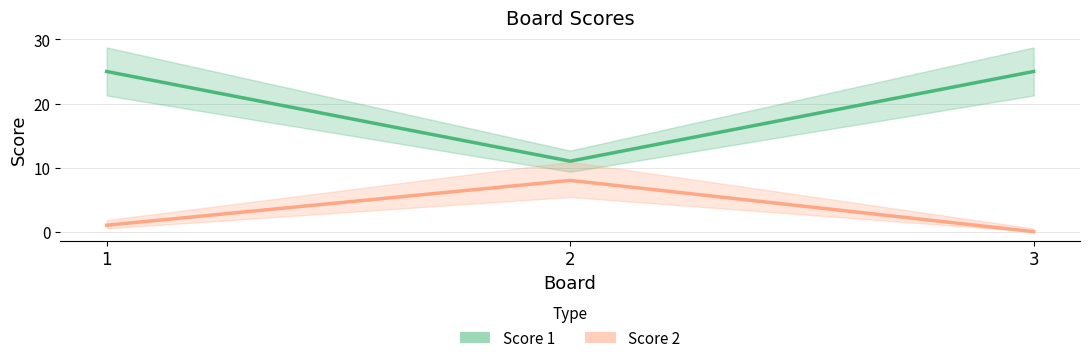

At how many categories does at least one series exceed 22?

2